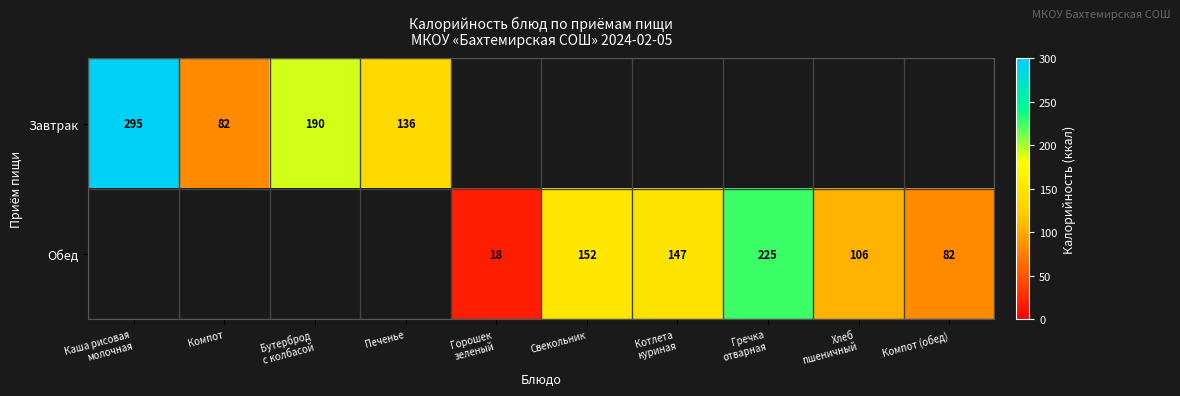

Is it true that Обед equals 147.0 at Котлета куриная?

True